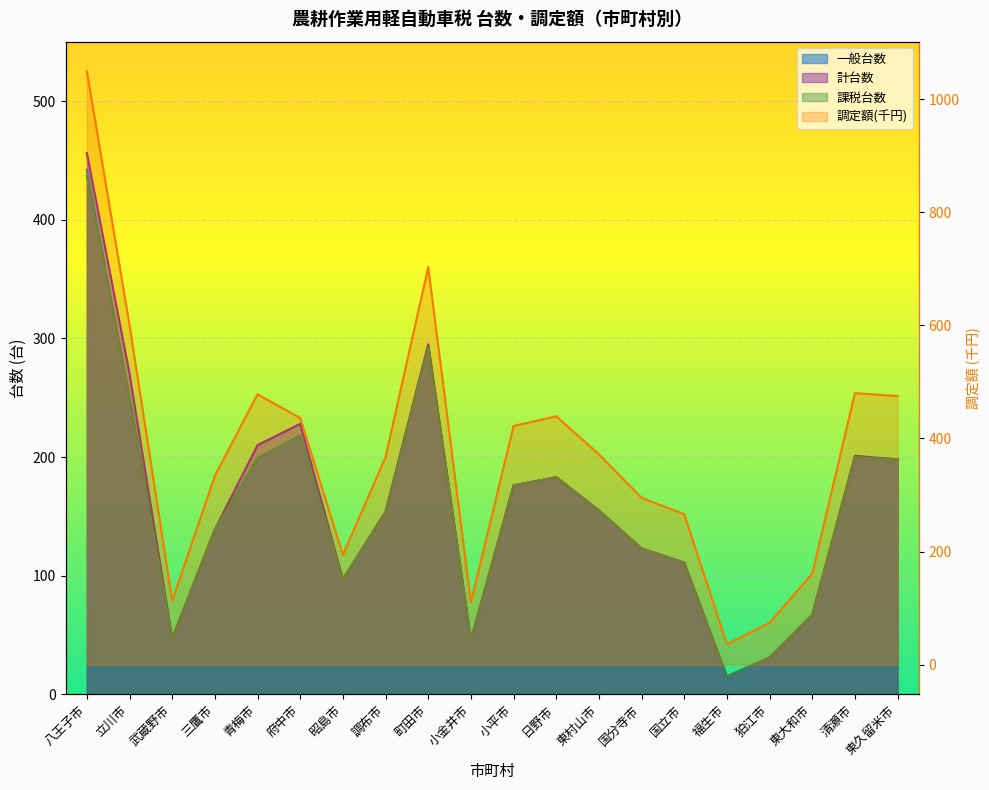

What is the label of the 18th point from the left?

東大和市